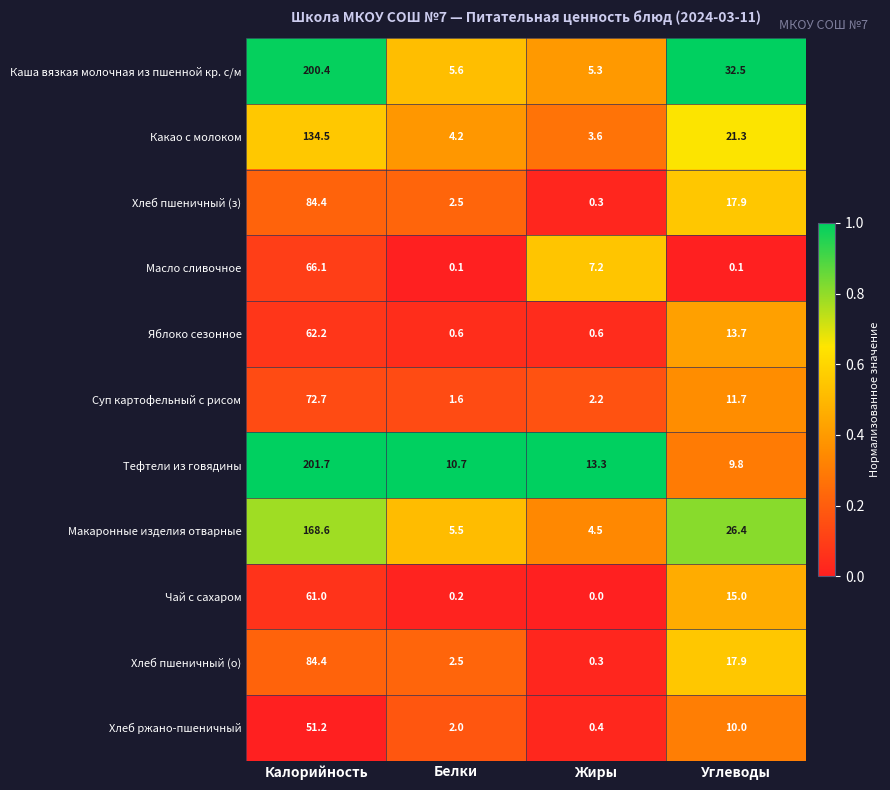

The value of Хлеб пшеничный (з) at Углеводы is 17.9. True or false?

True